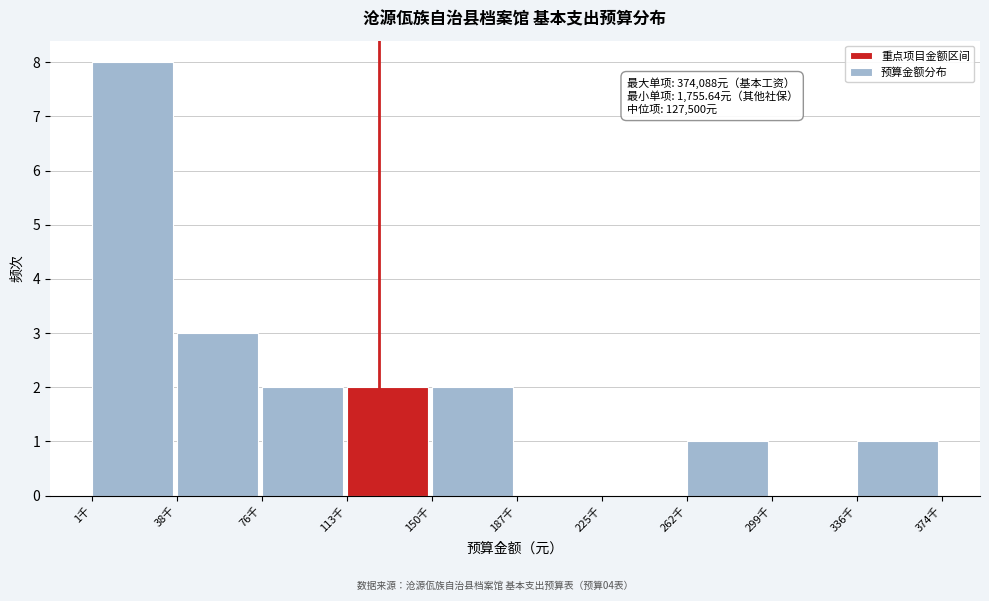

Reading left to right, extract all data points from this chart.

1千=8	38千=3	76千=2	113千=2	150千=2	187千=0	225千=0	262千=1	299千=0	336千=1